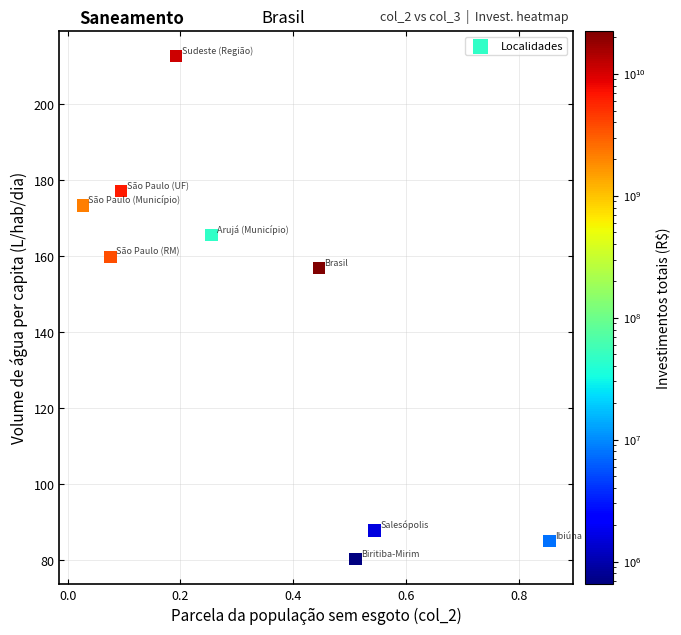

What is the average X value?

0.3